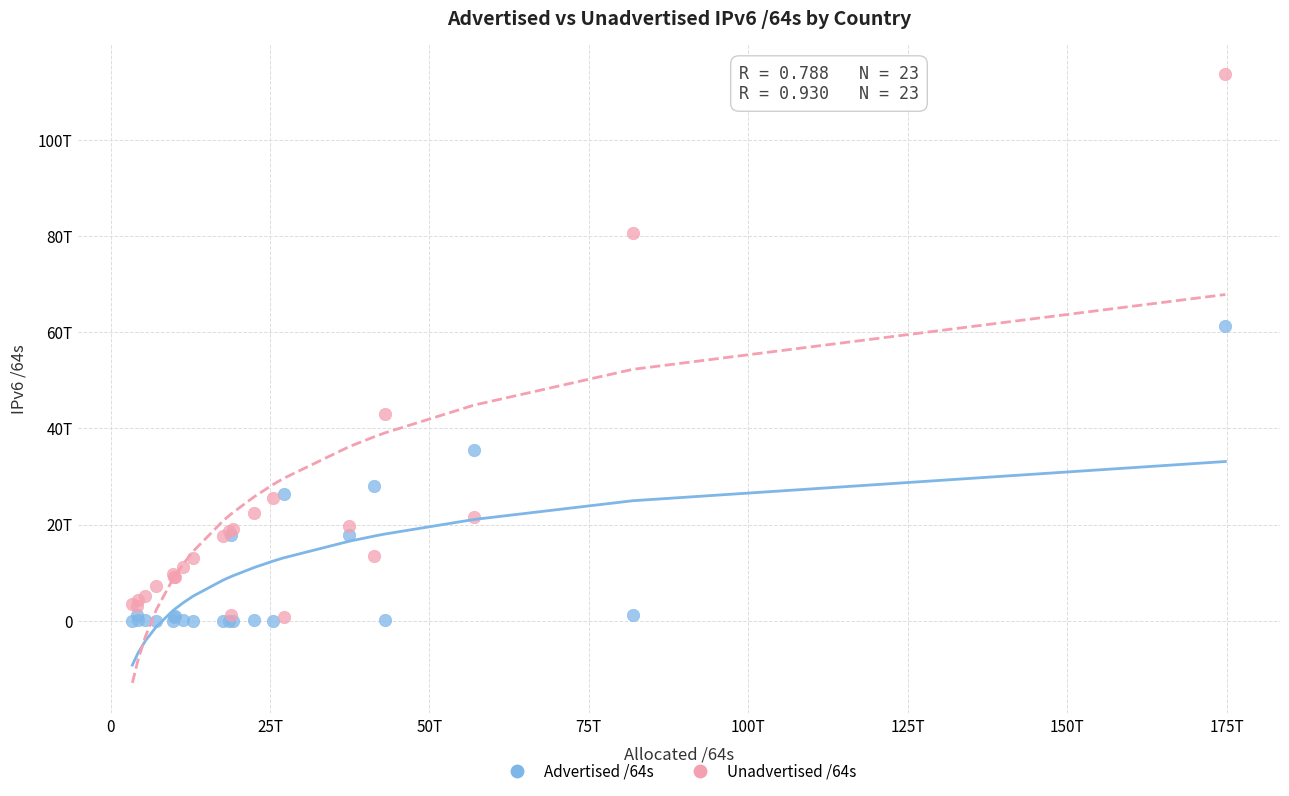

What are all the series names shown in the legend?

Advertised /64s, Unadvertised /64s